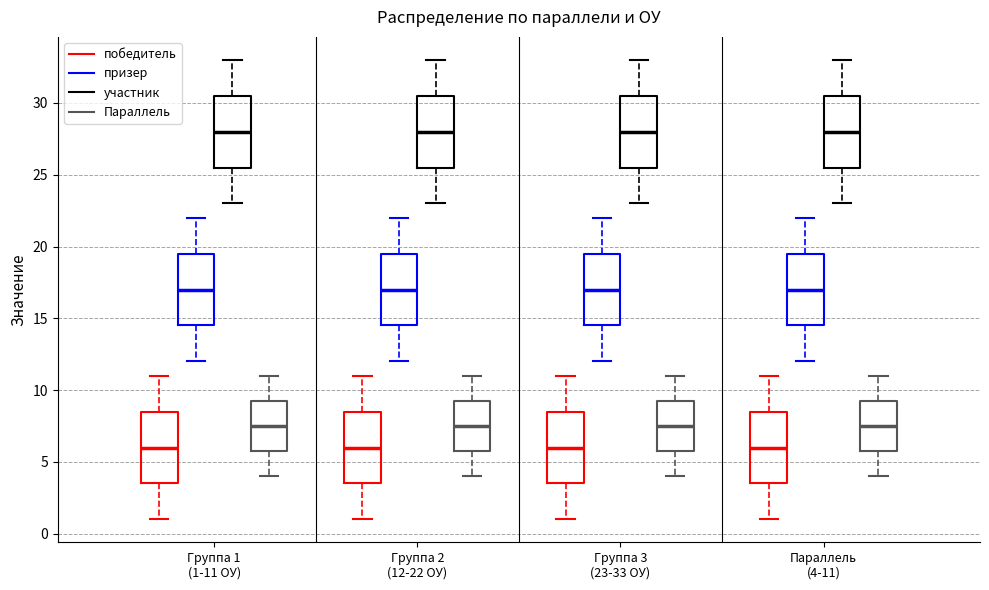

Where does the median line of the box for Группа 2 (12-22 ОУ) (Параллель) sit on the y-axis? The values are not printed on the chart, so give them approximately, as read against the axis.

7.5